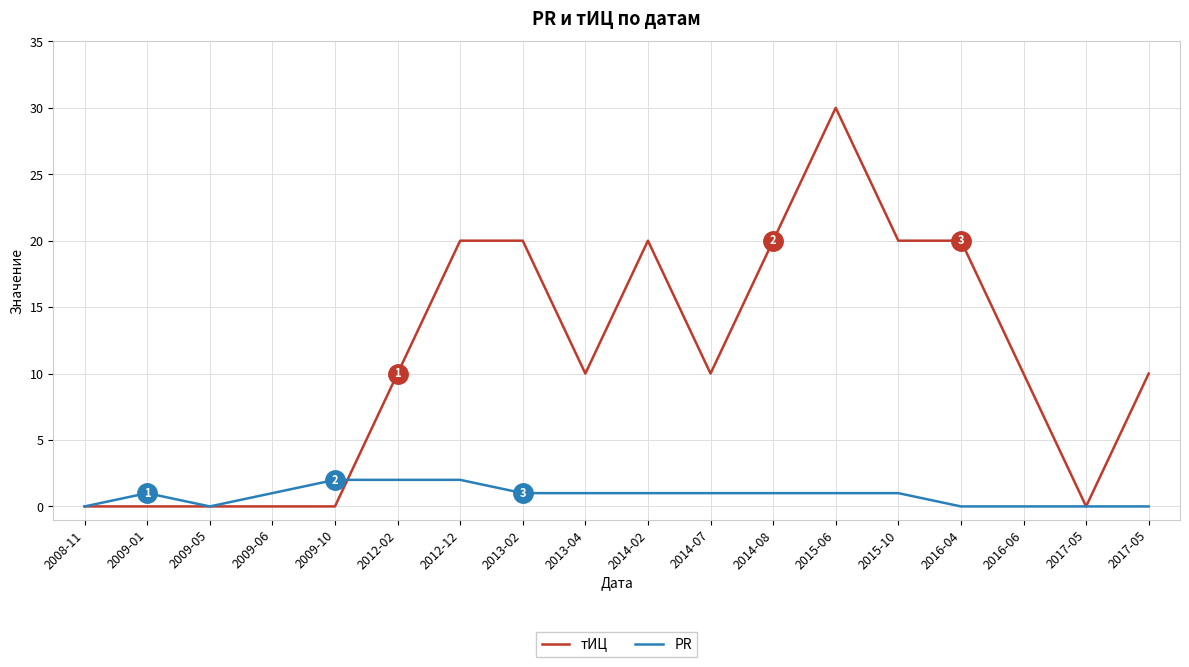

What is the difference between the second highest and minimum values in the тИЦ series?

20